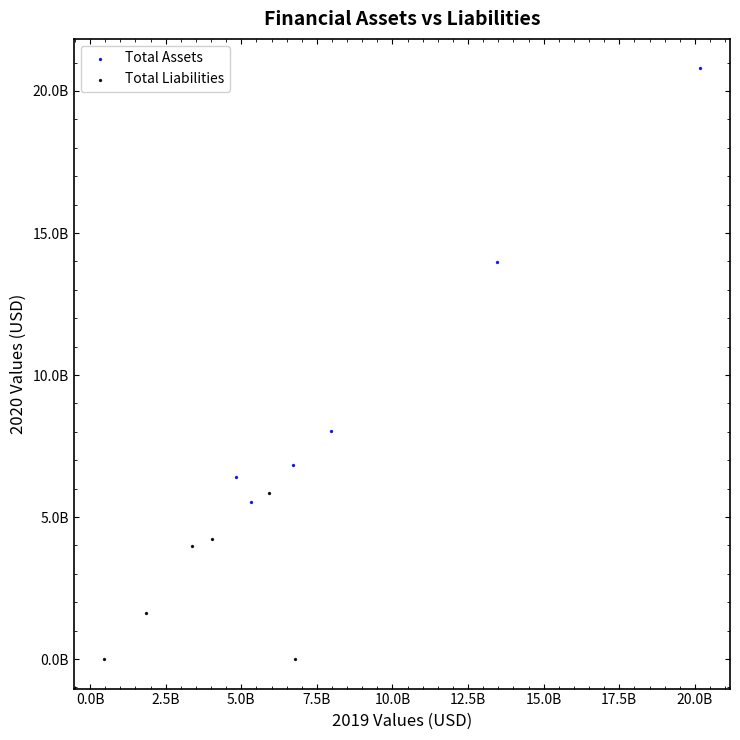

Which series reaches the maximum Y coordinate?

Total Assets